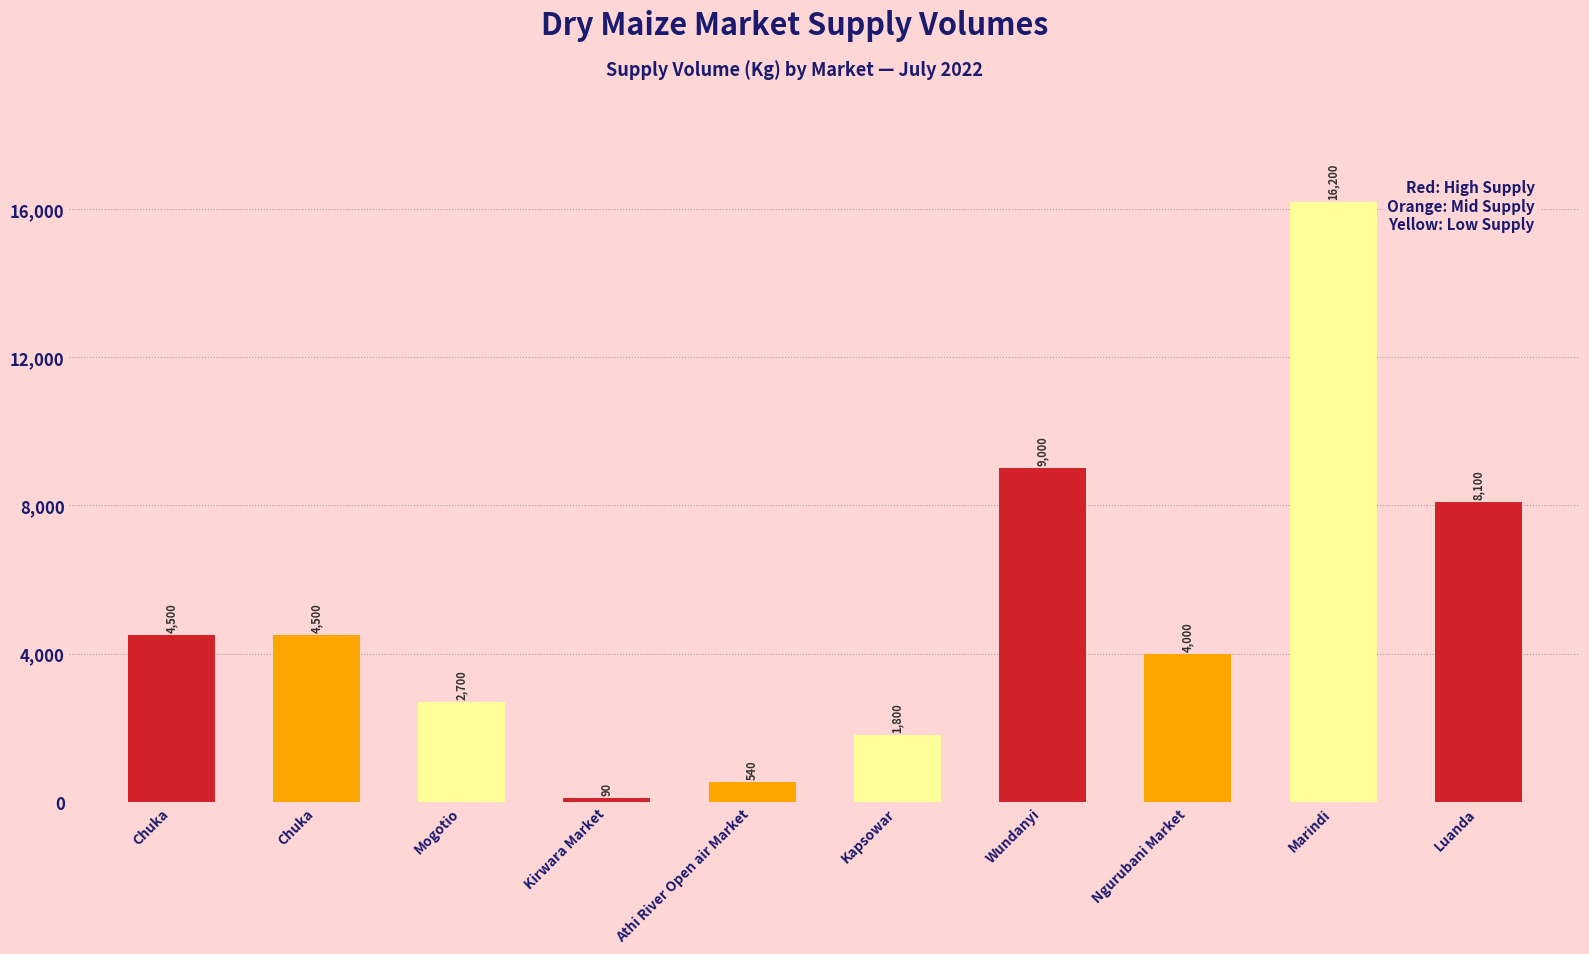

Are the bars horizontal?

No